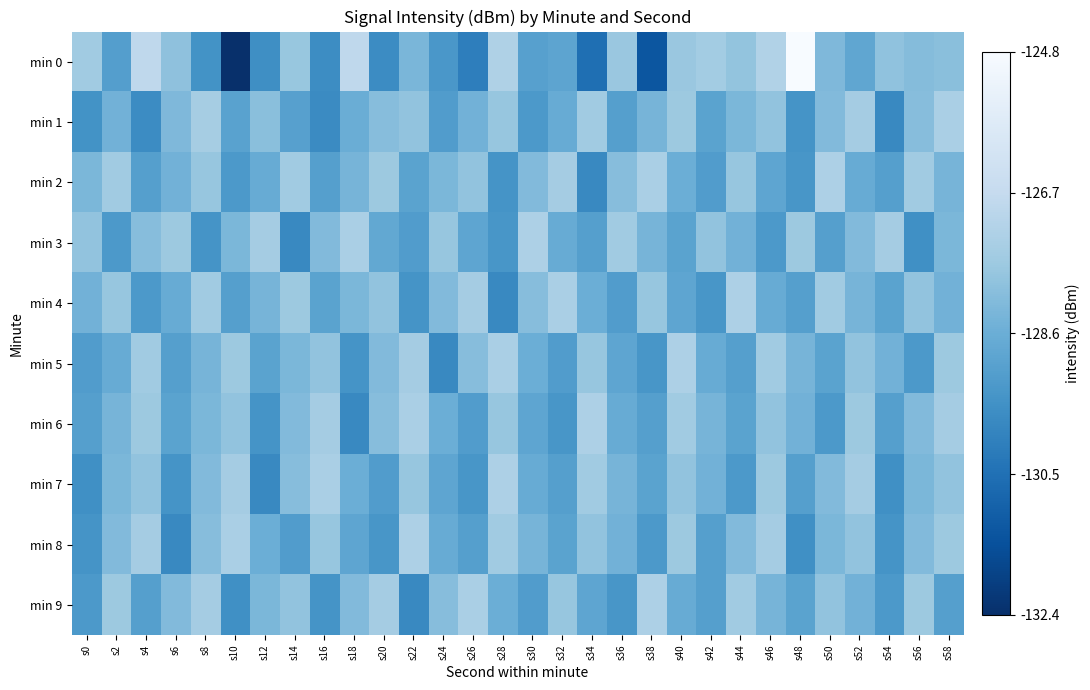

At which category is the sum across all series the highest?

s58